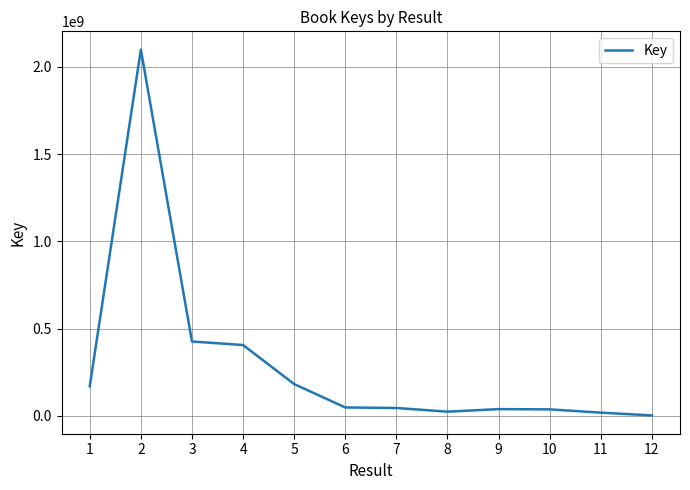

What is the difference between the maximum and minimum values?

2097513834